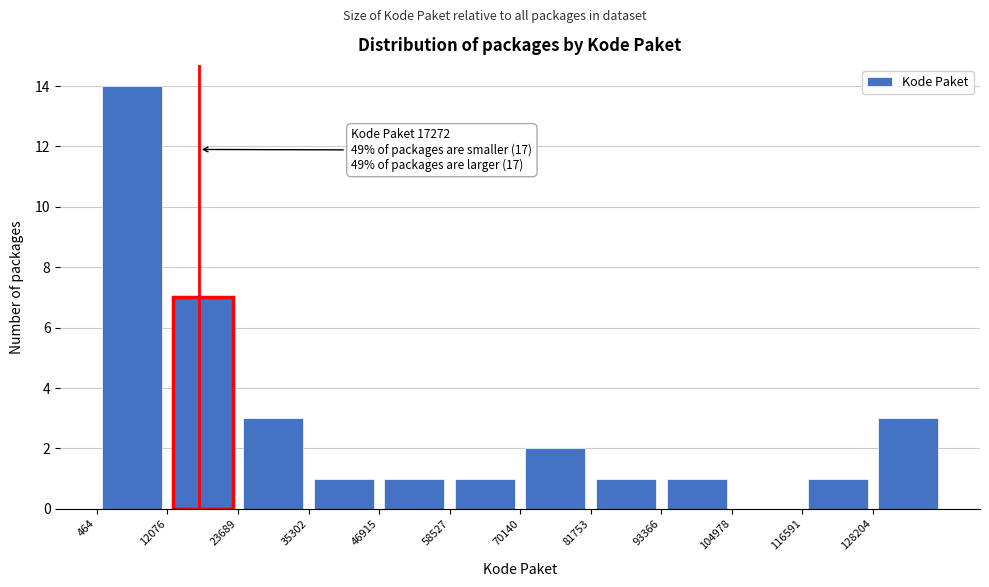

Which range on the x-axis has the tallest bar?

0 to 12000